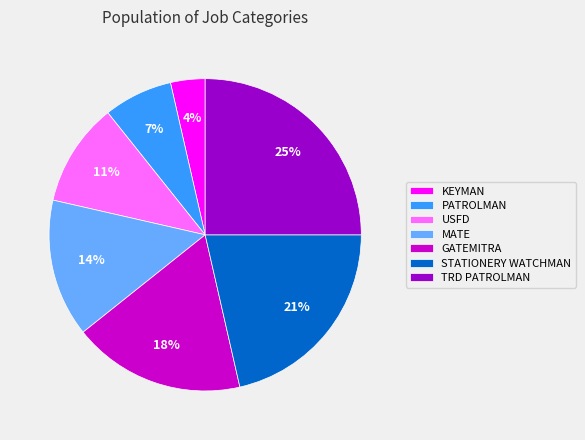

Does STATIONERY WATCHMAN account for over 50% of the chart?

No